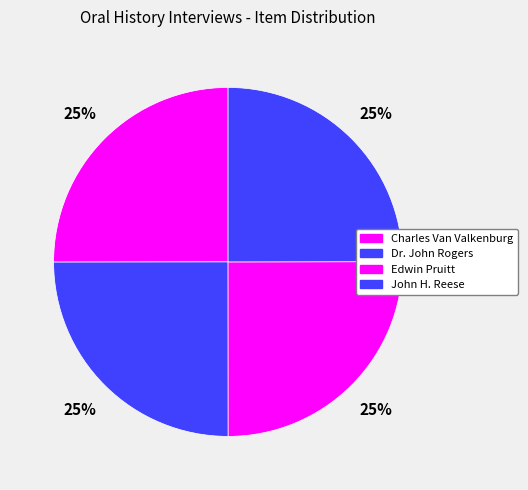

How many slices are in this pie chart?

4